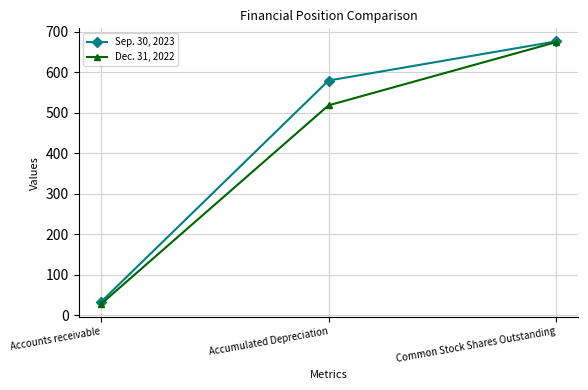

At which label does Sep. 30, 2023 reach its minimum?

Accounts receivable